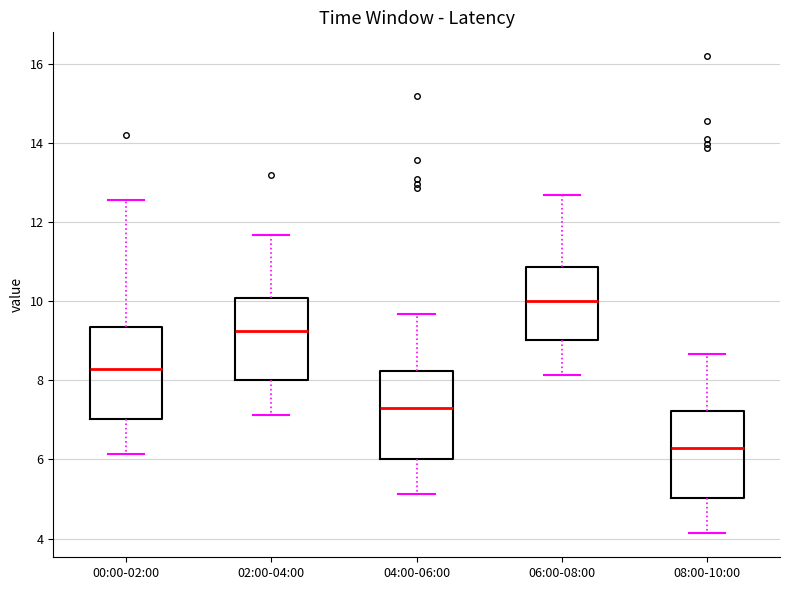

Where is the upper edge of the box for 00:00-02:00 on the y-axis? The values are not printed on the chart, so give them approximately, as read against the axis.

9.4